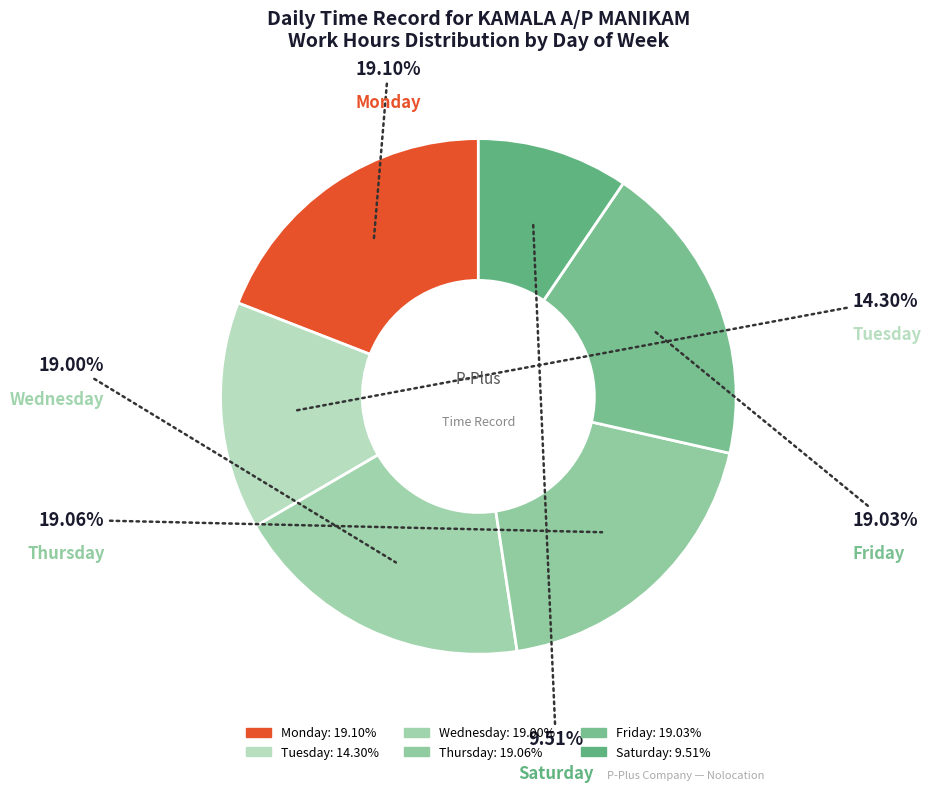

How many segments does this pie chart have?

6